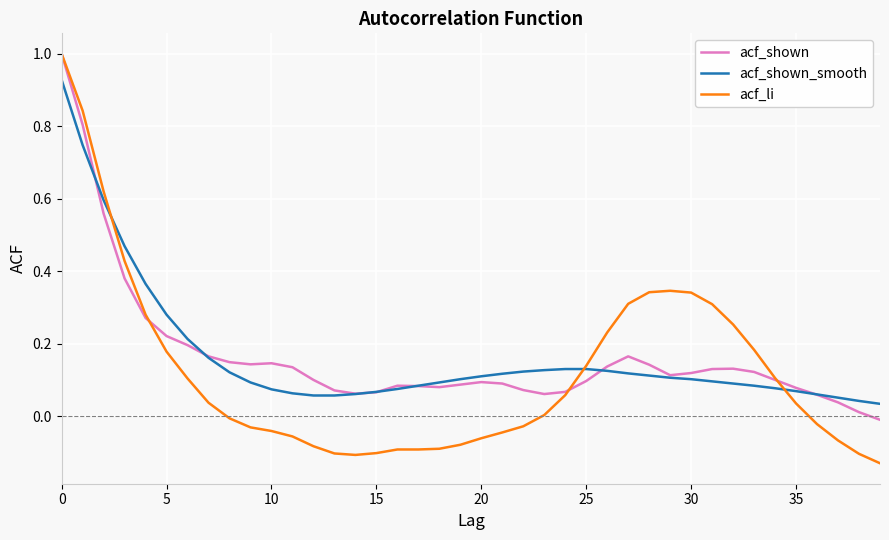

Which series has the largest range (max minus min)?

acf_li